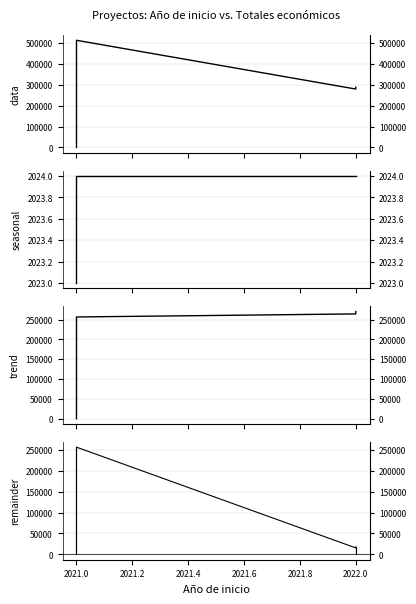

How many intersections are there between data and seasonal?

1